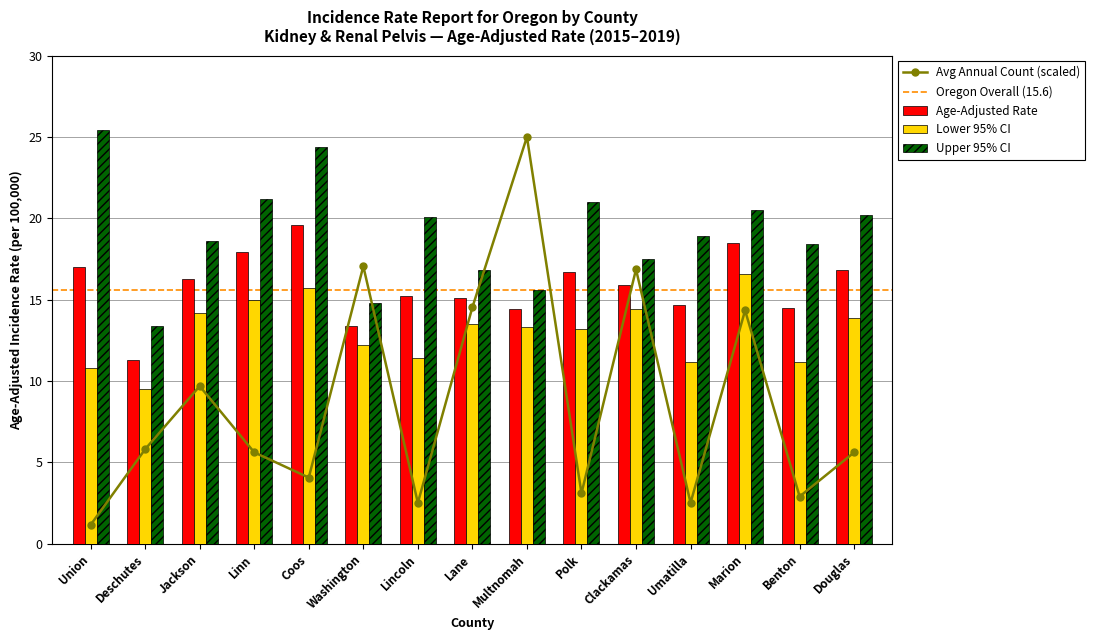

Is it true that Avg Annual Count equals 20.3 at Lane?

False